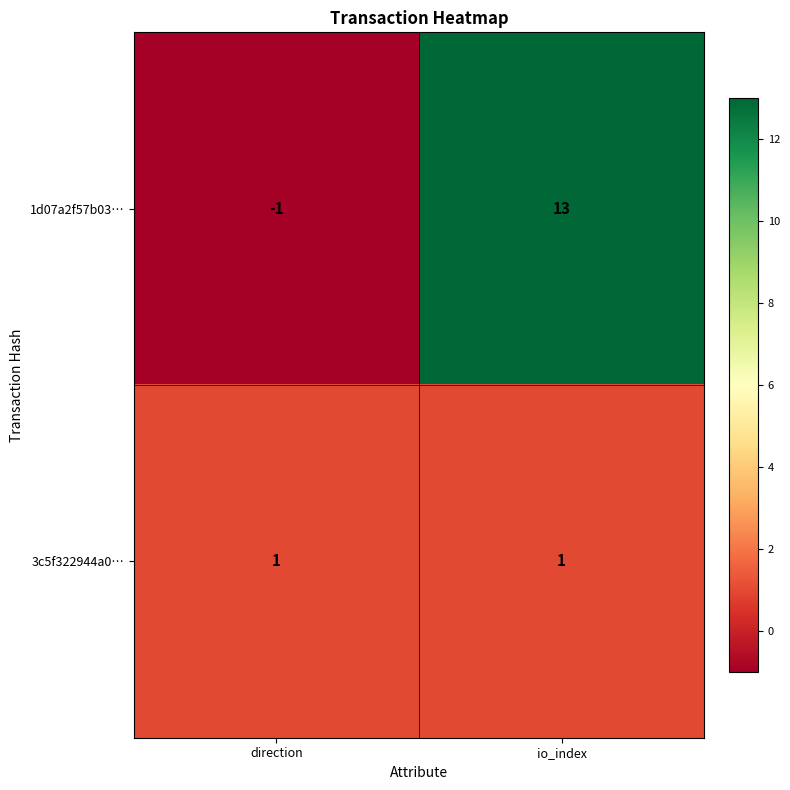

What is the greatest value displayed?

13